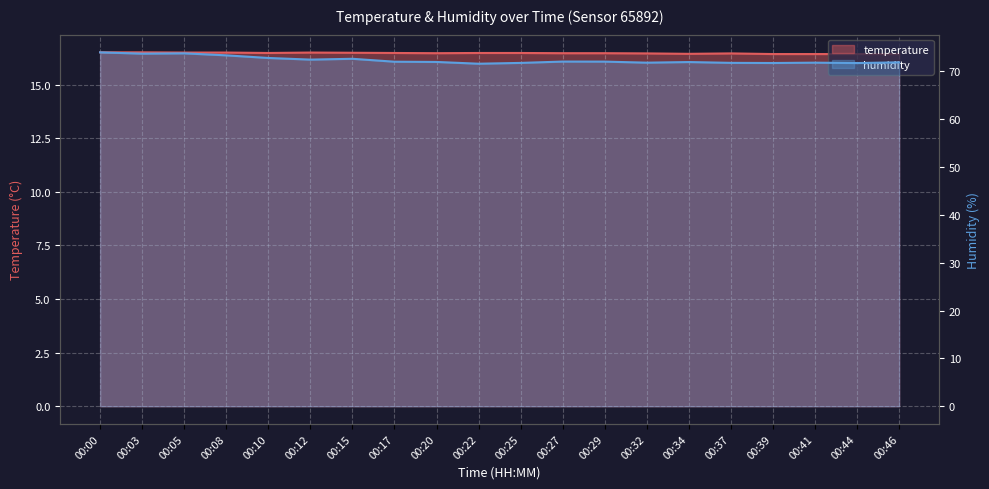

What is the difference between the highest and lowest values at 00:37?

55.3